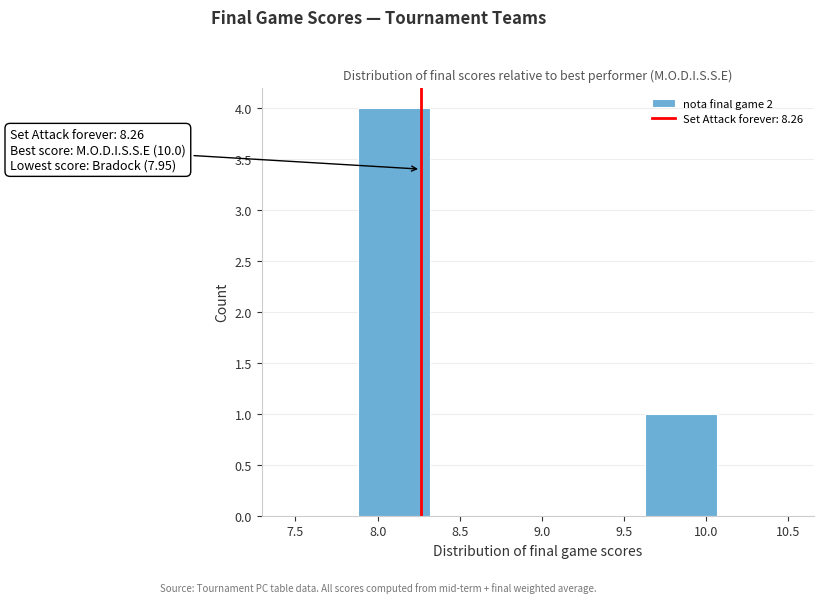

Over which range of the x-axis is the bar tallest?

7.90 to 8.30